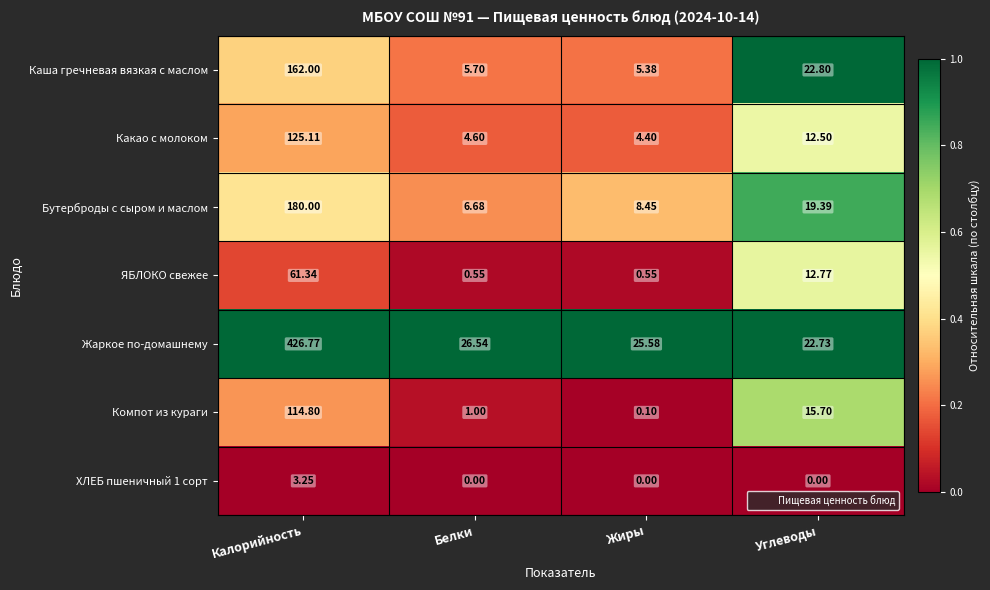

Which series changed the most between Жиры and Углеводы?

Каша гречневая вязкая с маслом